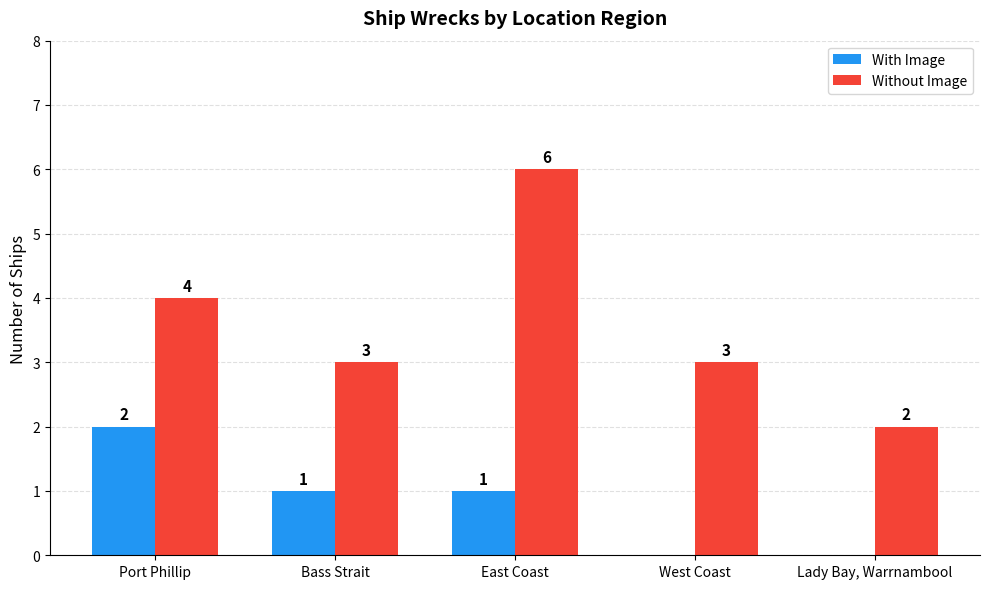

Is the value of With Image at Port Phillip greater than the value of Without Image at Bass Strait?

No